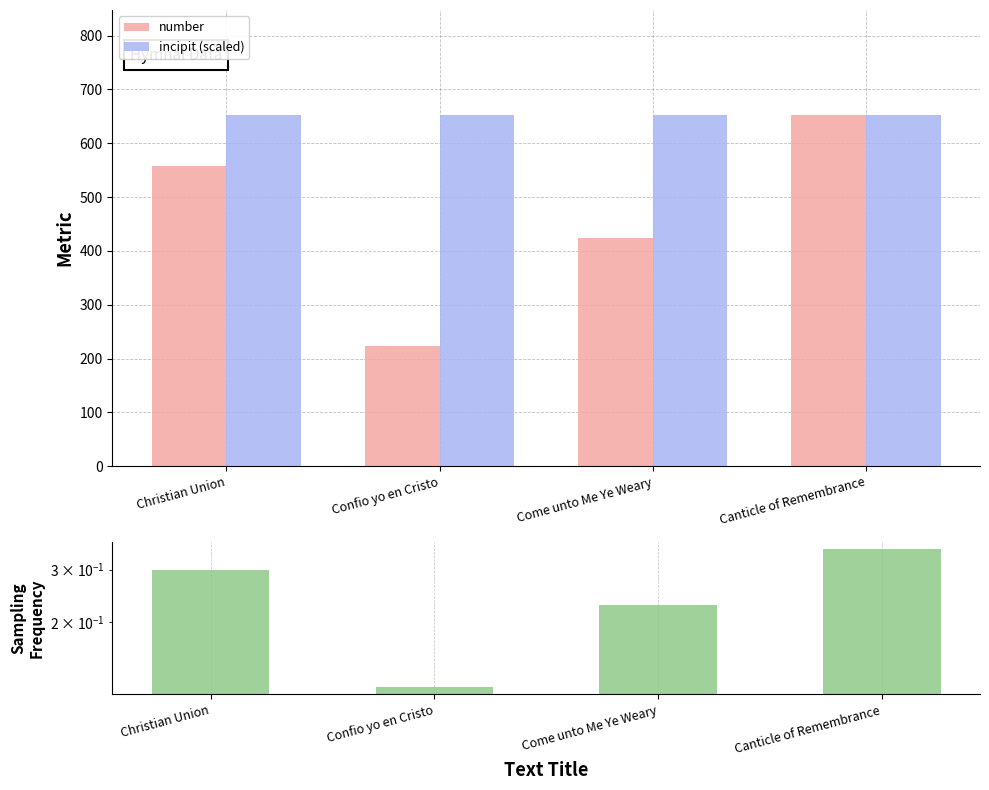

What is the average value of the relative frequency series?

0.2